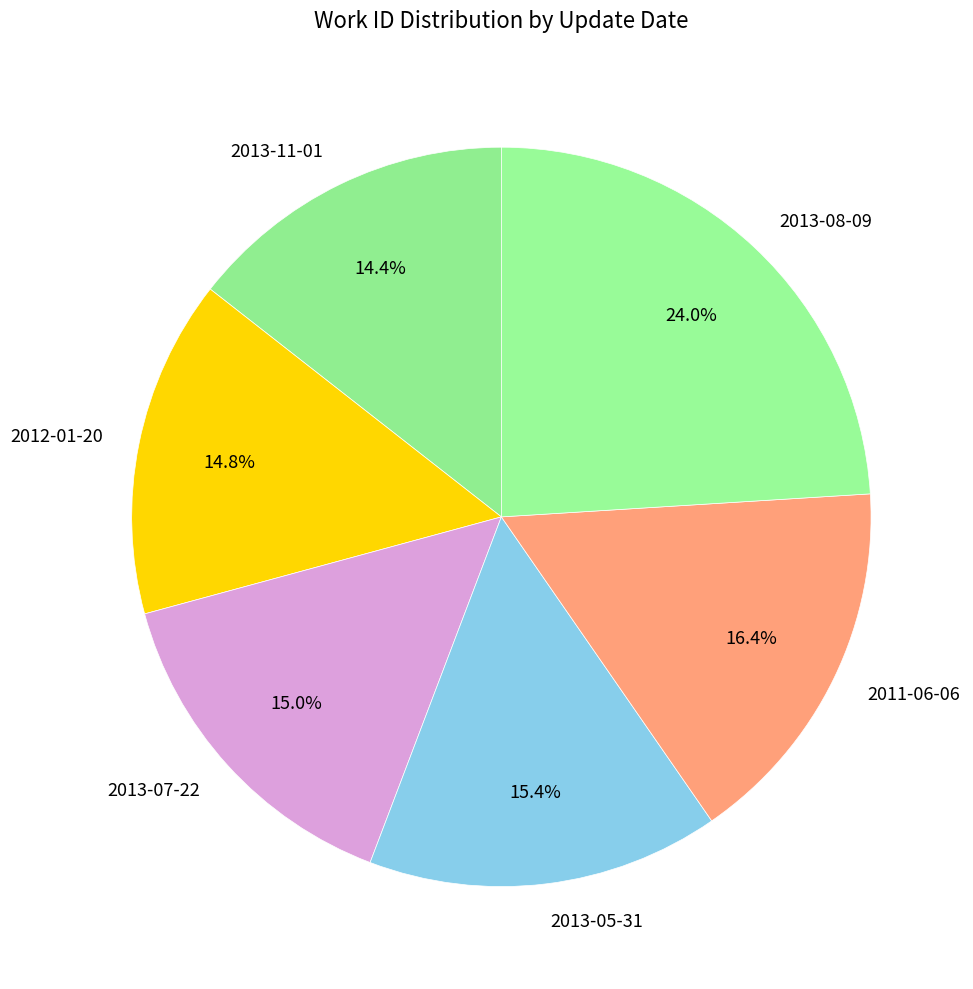

What is the ratio of the value at 2012-01-20 to the value at 2013-07-22?

1.0